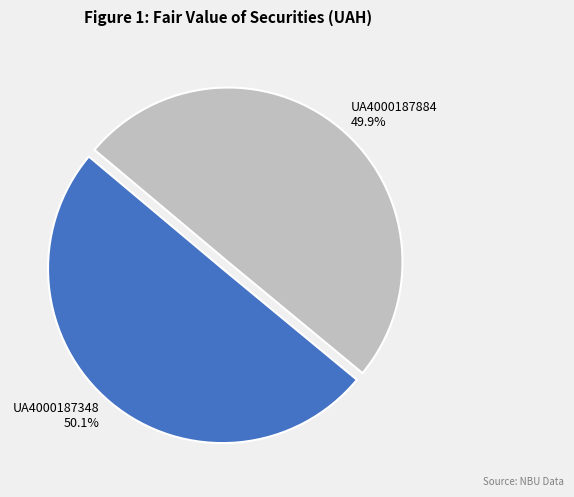

Count the number of slices in the pie.

2